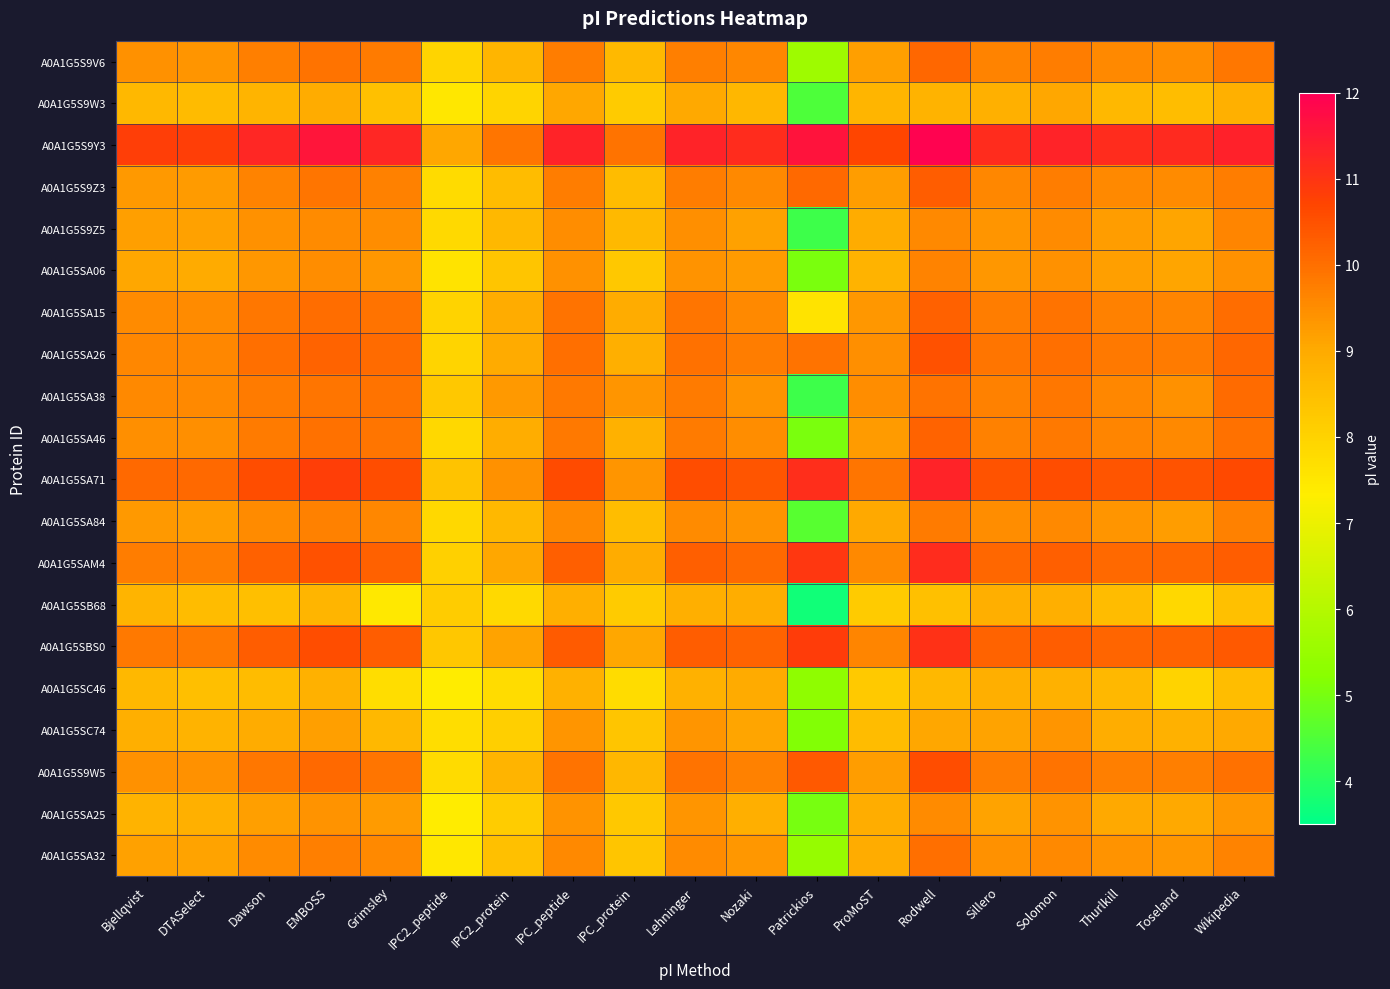

Reading left to right, extract all data points from this chart.

A0A1G5S9V6: Bjellqvist=9.4	DTASelect=9.4	Dawson=9.7	EMBOSS=9.9	Grimsley=9.8	IPC2_peptide=8.0	IPC2_protein=8.7	IPC_peptide=9.8	IPC_protein=8.6	Lehninger=9.7	Nozaki=9.6	Patrickios=5.6	ProMoST=9.2	Rodwell=10.1	Sillero=9.7	Solomon=9.8	Thurlkill=9.6	Toseland=9.5	Wikipedia=9.9
A0A1G5S9W3: Bjellqvist=8.7	DTASelect=8.6	Dawson=8.8	EMBOSS=8.9	Grimsley=8.5	IPC2_peptide=7.5	IPC2_protein=8.0	IPC_peptide=9.0	IPC_protein=8.2	Lehninger=9.0	Nozaki=8.7	Patrickios=4.5	ProMoST=8.7	Rodwell=8.8	Sillero=8.9	Solomon=9.1	Thurlkill=8.7	Toseland=8.5	Wikipedia=8.9
A0A1G5S9Y3: Bjellqvist=10.8	DTASelect=10.8	Dawson=11.2	EMBOSS=11.6	Grimsley=11.3	IPC2_peptide=9.0	IPC2_protein=9.9	IPC_peptide=11.3	IPC_protein=9.9	Lehninger=11.3	Nozaki=11.2	Patrickios=11.6	ProMoST=10.7	Rodwell=11.9	Sillero=11.2	Solomon=11.3	Thurlkill=11.2	Toseland=11.2	Wikipedia=11.3
A0A1G5S9Z3: Bjellqvist=9.3	DTASelect=9.3	Dawson=9.7	EMBOSS=9.9	Grimsley=9.7	IPC2_peptide=7.8	IPC2_protein=8.6	IPC_peptide=9.8	IPC_protein=8.6	Lehninger=9.8	Nozaki=9.6	Patrickios=10.1	ProMoST=9.2	Rodwell=10.3	Sillero=9.6	Solomon=9.8	Thurlkill=9.5	Toseland=9.5	Wikipedia=9.8
A0A1G5S9Z5: Bjellqvist=9.2	DTASelect=9.2	Dawson=9.4	EMBOSS=9.5	Grimsley=9.5	IPC2_peptide=7.8	IPC2_protein=8.7	IPC_peptide=9.5	IPC_protein=8.6	Lehninger=9.5	Nozaki=9.2	Patrickios=4.3	ProMoST=9.0	Rodwell=9.6	Sillero=9.4	Solomon=9.5	Thurlkill=9.2	Toseland=9.1	Wikipedia=9.6
A0A1G5SA06: Bjellqvist=9.1	DTASelect=9.0	Dawson=9.3	EMBOSS=9.5	Grimsley=9.3	IPC2_peptide=7.6	IPC2_protein=8.3	IPC_peptide=9.4	IPC_protein=8.3	Lehninger=9.4	Nozaki=9.3	Patrickios=5.0	ProMoST=8.8	Rodwell=9.7	Sillero=9.3	Solomon=9.4	Thurlkill=9.2	Toseland=9.1	Wikipedia=9.4
A0A1G5SA15: Bjellqvist=9.5	DTASelect=9.5	Dawson=9.9	EMBOSS=10.0	Grimsley=9.9	IPC2_peptide=8.0	IPC2_protein=9.0	IPC_peptide=9.9	IPC_protein=8.9	Lehninger=9.9	Nozaki=9.6	Patrickios=7.6	ProMoST=9.3	Rodwell=10.2	Sillero=9.8	Solomon=9.9	Thurlkill=9.7	Toseland=9.6	Wikipedia=10.0
A0A1G5SA26: Bjellqvist=9.6	DTASelect=9.6	Dawson=10.0	EMBOSS=10.2	Grimsley=10.0	IPC2_peptide=8.0	IPC2_protein=9.0	IPC_peptide=10.0	IPC_protein=8.9	Lehninger=10.0	Nozaki=9.8	Patrickios=9.9	ProMoST=9.5	Rodwell=10.5	Sillero=9.9	Solomon=10.0	Thurlkill=9.8	Toseland=9.8	Wikipedia=10.1
A0A1G5SA38: Bjellqvist=9.6	DTASelect=9.6	Dawson=9.8	EMBOSS=9.9	Grimsley=9.9	IPC2_peptide=8.3	IPC2_protein=9.3	IPC_peptide=9.8	IPC_protein=9.4	Lehninger=9.8	Nozaki=9.4	Patrickios=4.3	ProMoST=9.5	Rodwell=9.9	Sillero=9.7	Solomon=9.9	Thurlkill=9.6	Toseland=9.4	Wikipedia=10.0
A0A1G5SA46: Bjellqvist=9.5	DTASelect=9.5	Dawson=9.8	EMBOSS=10.0	Grimsley=9.9	IPC2_peptide=7.9	IPC2_protein=8.9	IPC_peptide=9.8	IPC_protein=8.8	Lehninger=9.8	Nozaki=9.5	Patrickios=5.0	ProMoST=9.3	Rodwell=10.2	Sillero=9.7	Solomon=9.8	Thurlkill=9.6	Toseland=9.5	Wikipedia=10.0
A0A1G5SA71: Bjellqvist=10.1	DTASelect=10.1	Dawson=10.5	EMBOSS=10.8	Grimsley=10.6	IPC2_peptide=8.4	IPC2_protein=9.4	IPC_peptide=10.6	IPC_protein=9.4	Lehninger=10.6	Nozaki=10.4	Patrickios=11.1	ProMoST=9.9	Rodwell=11.3	Sillero=10.5	Solomon=10.6	Thurlkill=10.4	Toseland=10.5	Wikipedia=10.6
A0A1G5SA84: Bjellqvist=9.3	DTASelect=9.2	Dawson=9.5	EMBOSS=9.7	Grimsley=9.6	IPC2_peptide=7.9	IPC2_protein=8.7	IPC_peptide=9.6	IPC_protein=8.5	Lehninger=9.5	Nozaki=9.4	Patrickios=4.6	ProMoST=9.0	Rodwell=9.8	Sillero=9.5	Solomon=9.6	Thurlkill=9.4	Toseland=9.2	Wikipedia=9.7
A0A1G5SAM4: Bjellqvist=9.8	DTASelect=9.8	Dawson=10.2	EMBOSS=10.5	Grimsley=10.2	IPC2_peptide=8.1	IPC2_protein=9.1	IPC_peptide=10.3	IPC_protein=9.0	Lehninger=10.2	Nozaki=10.1	Patrickios=10.9	ProMoST=9.6	Rodwell=11.2	Sillero=10.1	Solomon=10.2	Thurlkill=10.1	Toseland=10.1	Wikipedia=10.3
A0A1G5SB68: Bjellqvist=8.8	DTASelect=8.6	Dawson=8.5	EMBOSS=8.7	Grimsley=7.5	IPC2_peptide=8.2	IPC2_protein=7.8	IPC_peptide=8.9	IPC_protein=8.2	Lehninger=8.9	Nozaki=8.9	Patrickios=3.7	ProMoST=8.2	Rodwell=8.5	Sillero=8.9	Solomon=8.9	Thurlkill=8.6	Toseland=7.9	Wikipedia=8.5
A0A1G5SBS0: Bjellqvist=9.8	DTASelect=9.8	Dawson=10.3	EMBOSS=10.6	Grimsley=10.3	IPC2_peptide=8.3	IPC2_protein=9.1	IPC_peptide=10.3	IPC_protein=9.1	Lehninger=10.3	Nozaki=10.2	Patrickios=10.8	ProMoST=9.6	Rodwell=11.0	Sillero=10.2	Solomon=10.3	Thurlkill=10.2	Toseland=10.2	Wikipedia=10.3
A0A1G5SC46: Bjellqvist=8.7	DTASelect=8.5	Dawson=8.6	EMBOSS=8.8	Grimsley=7.7	IPC2_peptide=7.4	IPC2_protein=7.8	IPC_peptide=8.8	IPC_protein=7.8	Lehninger=8.8	Nozaki=9.0	Patrickios=5.3	ProMoST=8.2	Rodwell=8.7	Sillero=8.9	Solomon=8.8	Thurlkill=8.7	Toseland=8.0	Wikipedia=8.5
A0A1G5SC74: Bjellqvist=8.9	DTASelect=8.8	Dawson=9.0	EMBOSS=9.2	Grimsley=8.7	IPC2_peptide=7.7	IPC2_protein=8.1	IPC_peptide=9.4	IPC_protein=8.3	Lehninger=9.4	Nozaki=9.1	Patrickios=5.2	ProMoST=8.6	Rodwell=9.1	Sillero=9.1	Solomon=9.4	Thurlkill=8.9	Toseland=8.8	Wikipedia=9.0
A0A1G5S9W5: Bjellqvist=9.4	DTASelect=9.4	Dawson=9.9	EMBOSS=10.1	Grimsley=9.9	IPC2_peptide=7.8	IPC2_protein=8.8	IPC_peptide=9.9	IPC_protein=8.7	Lehninger=9.9	Nozaki=9.7	Patrickios=10.3	ProMoST=9.2	Rodwell=10.5	Sillero=9.8	Solomon=9.9	Thurlkill=9.7	Toseland=9.7	Wikipedia=10.0
A0A1G5SA25: Bjellqvist=8.8	DTASelect=8.9	Dawson=9.2	EMBOSS=9.4	Grimsley=9.3	IPC2_peptide=7.4	IPC2_protein=8.2	IPC_peptide=9.4	IPC_protein=8.3	Lehninger=9.4	Nozaki=8.9	Patrickios=5.0	ProMoST=8.9	Rodwell=9.5	Sillero=9.1	Solomon=9.4	Thurlkill=9.0	Toseland=9.0	Wikipedia=9.3
A0A1G5SA32: Bjellqvist=9.2	DTASelect=9.1	Dawson=9.5	EMBOSS=9.7	Grimsley=9.6	IPC2_peptide=7.5	IPC2_protein=8.5	IPC_peptide=9.5	IPC_protein=8.3	Lehninger=9.5	Nozaki=9.3	Patrickios=5.5	ProMoST=8.9	Rodwell=10.0	Sillero=9.4	Solomon=9.5	Thurlkill=9.4	Toseland=9.3	Wikipedia=9.6